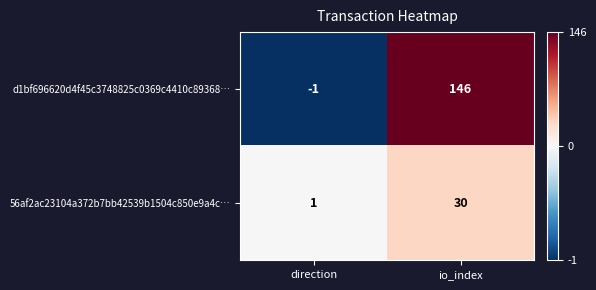

List the series in order of their peak value, highest first.

d1bf696620d4f45c3748825c0369c4410c89368…, 56af2ac23104a372b7bb42539b1504c850e9a4c…